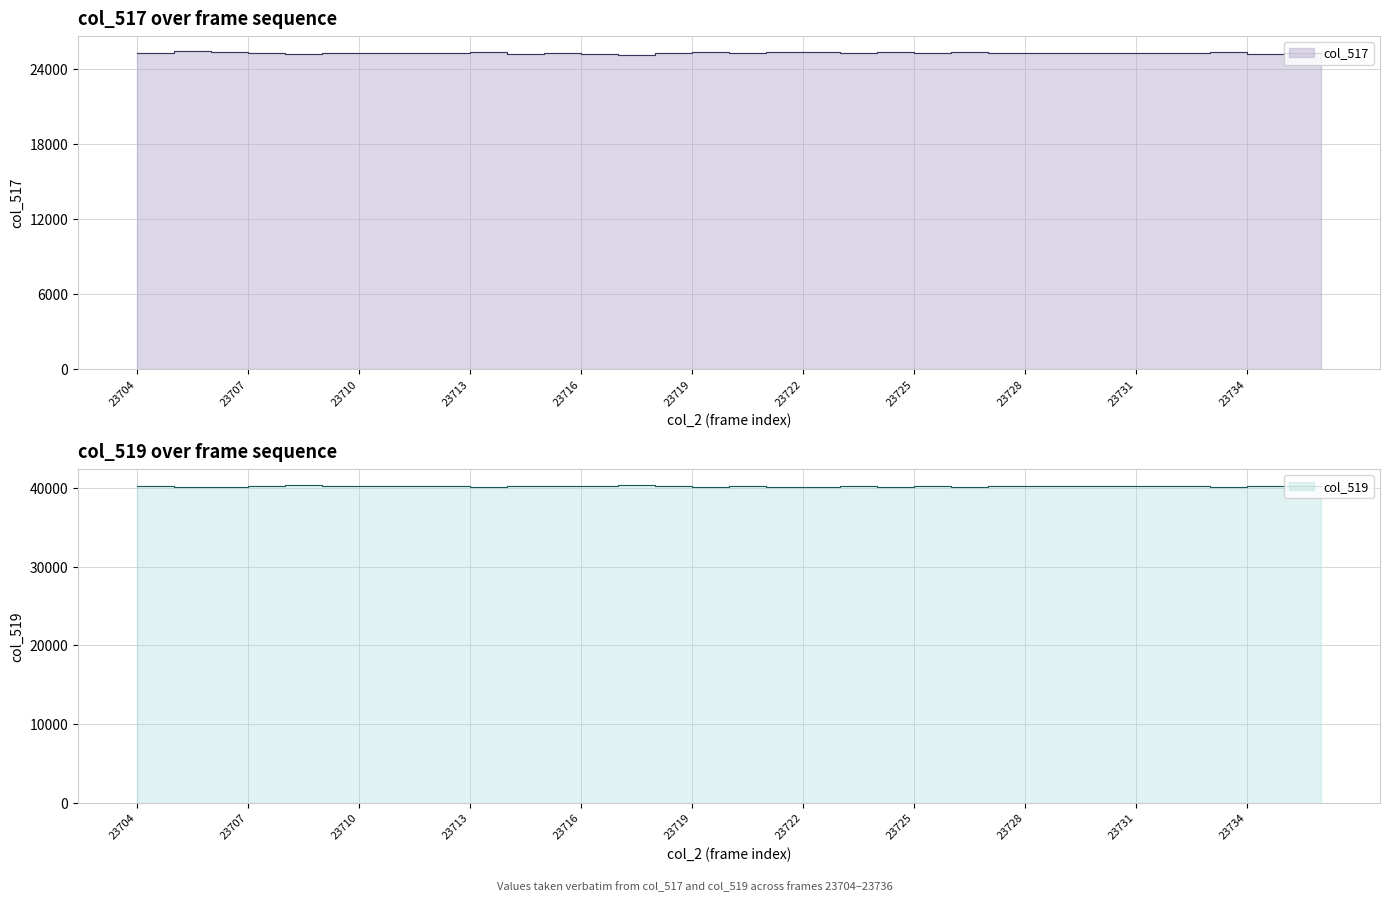

True or false: col_519 has a value of 40229 at 23727.

True